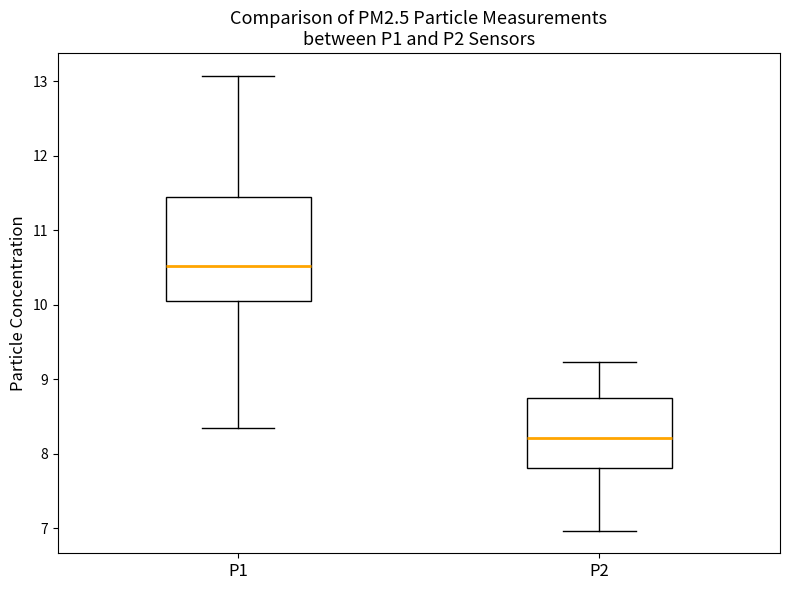

Which box has the highest median line?

P1